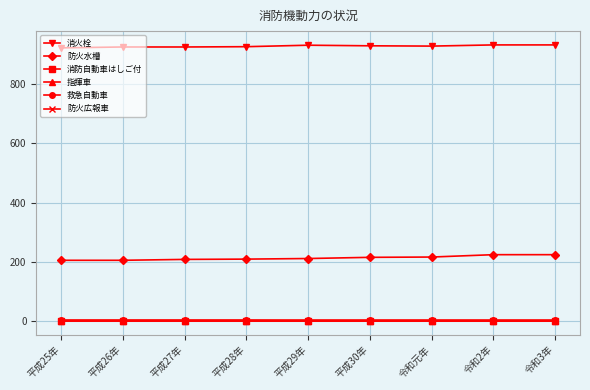

Read the 救急自動車 value at 平成29年.

2